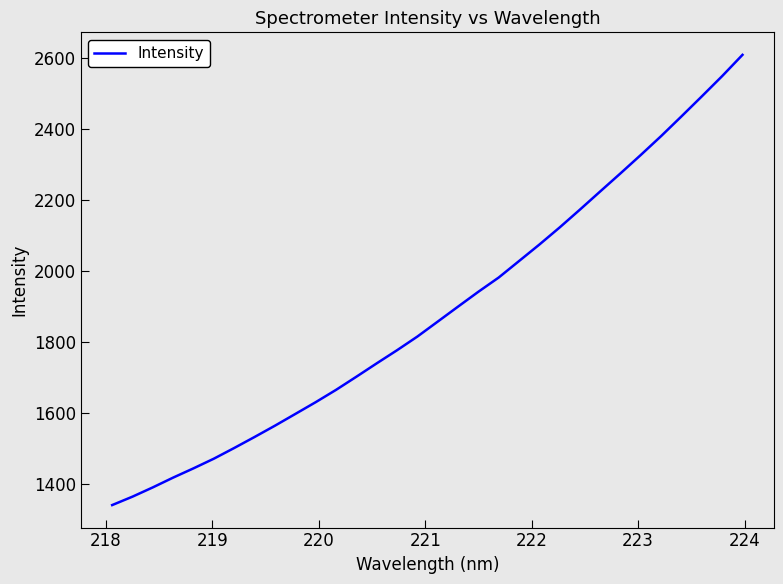

What is the difference between the maximum and minimum values?

1269.9